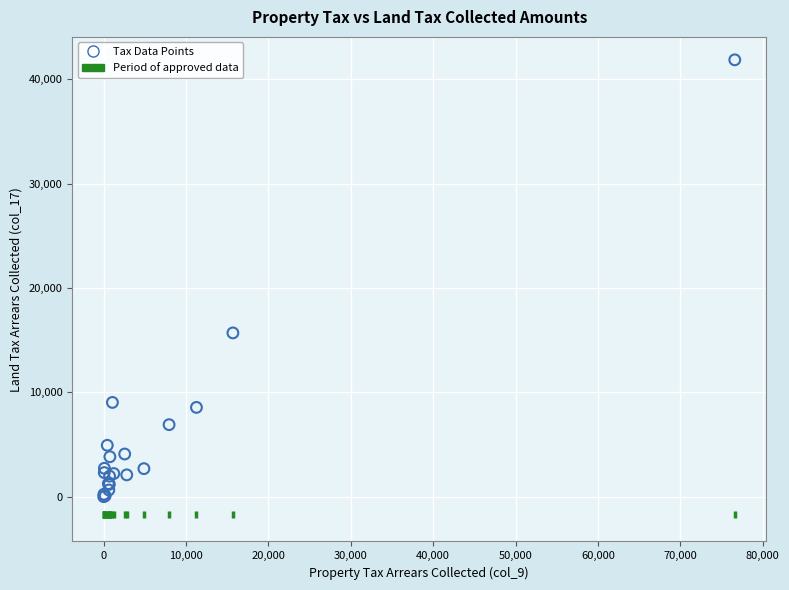

What Y value in the scatter plot is closest to 20937?

15696.5